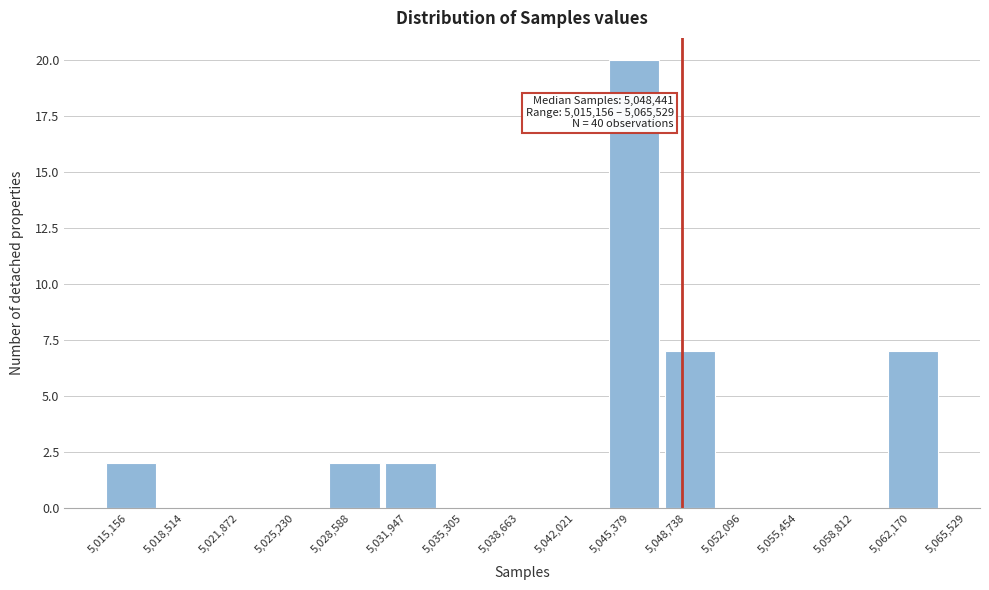

Reading left to right, what are all the values shown in this chart?

5,015,156=2	5,018,514=0	5,021,872=0	5,025,230=0	5,028,588=2	5,031,947=2	5,035,305=0	5,038,663=0	5,042,021=0	5,045,379=20	5,048,738=7	5,052,096=0	5,055,454=0	5,058,812=0	5,062,170=7